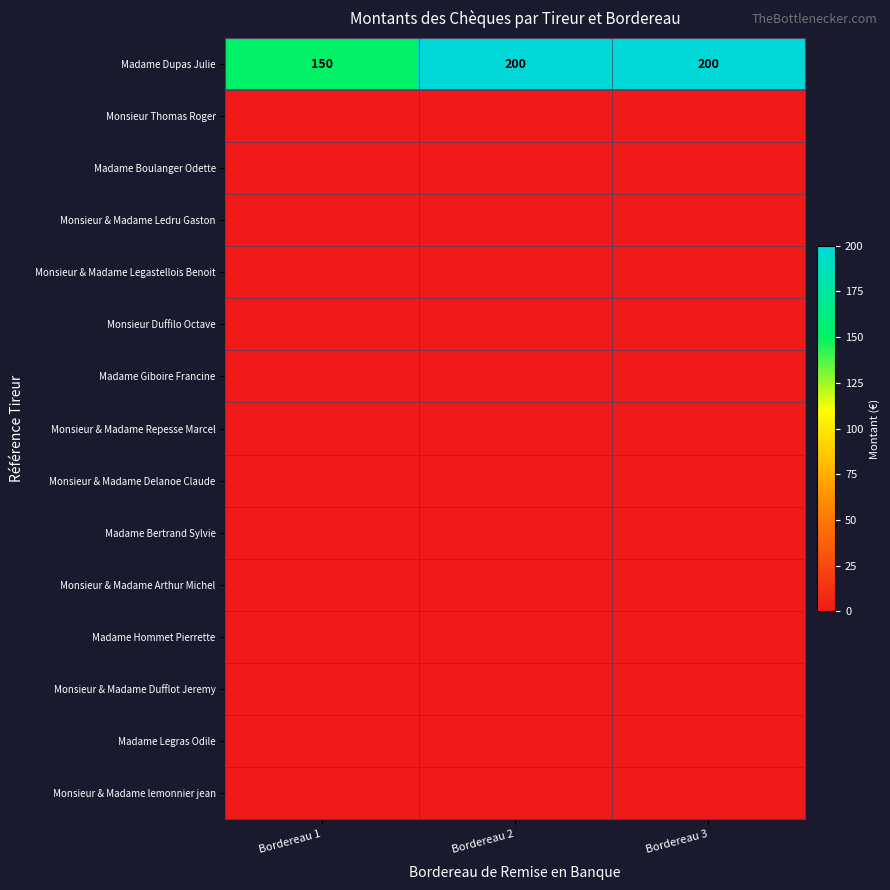

What is the difference between the maximum and minimum values in the Madame Dupas Julie series?

50